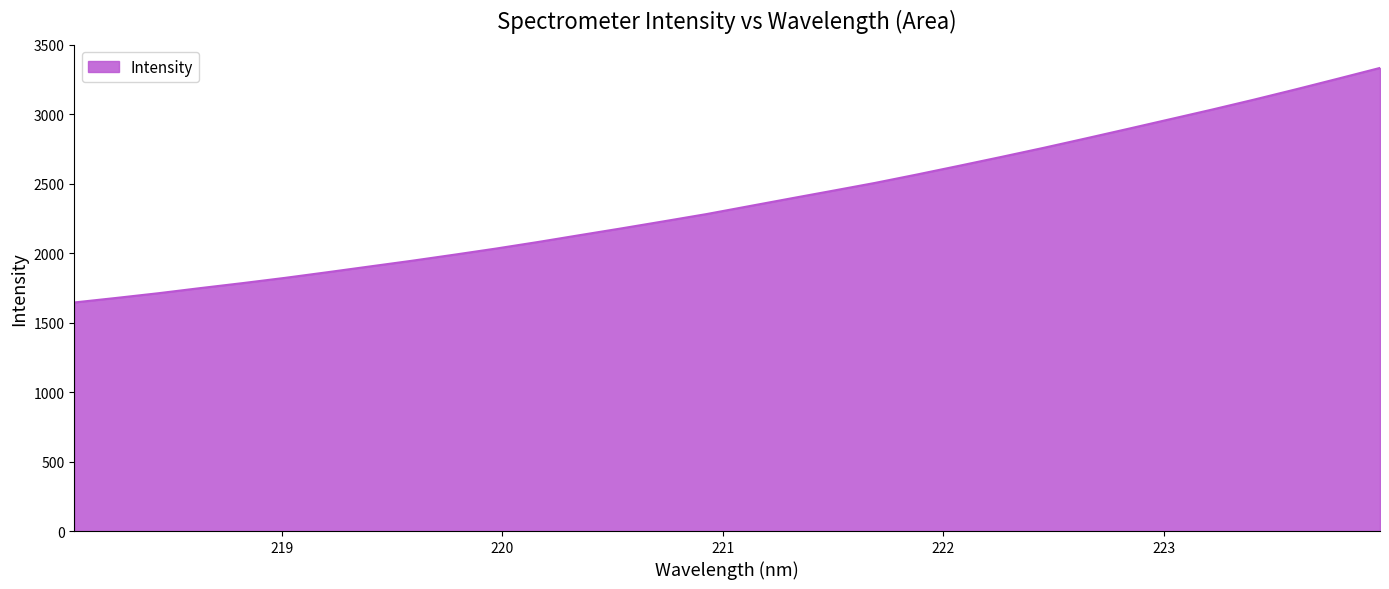

What is the difference between the maximum and minimum values?

1688.2